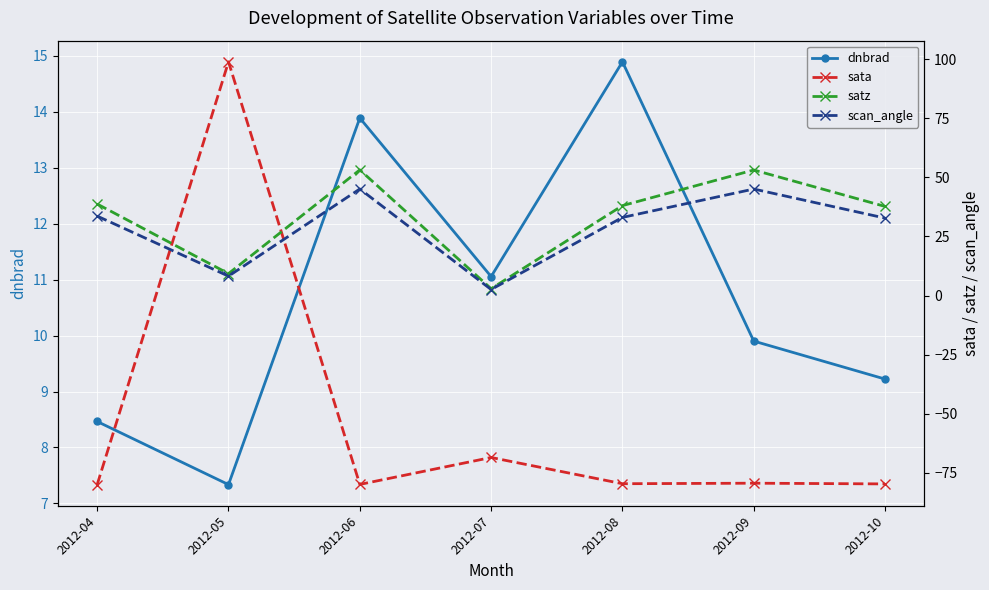

Is the value of sata at 2012-10 greater than the value of dnbrad at 2012-05?

No